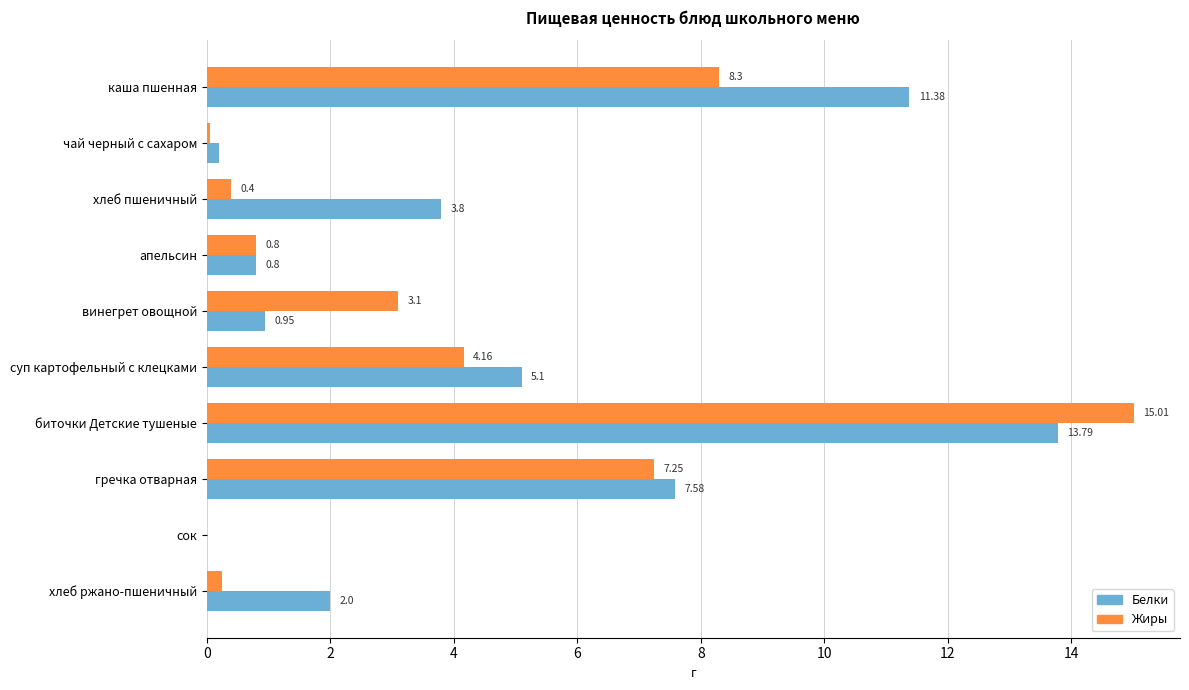

Where is Жиры nearest to the value 7?

гречка отварная